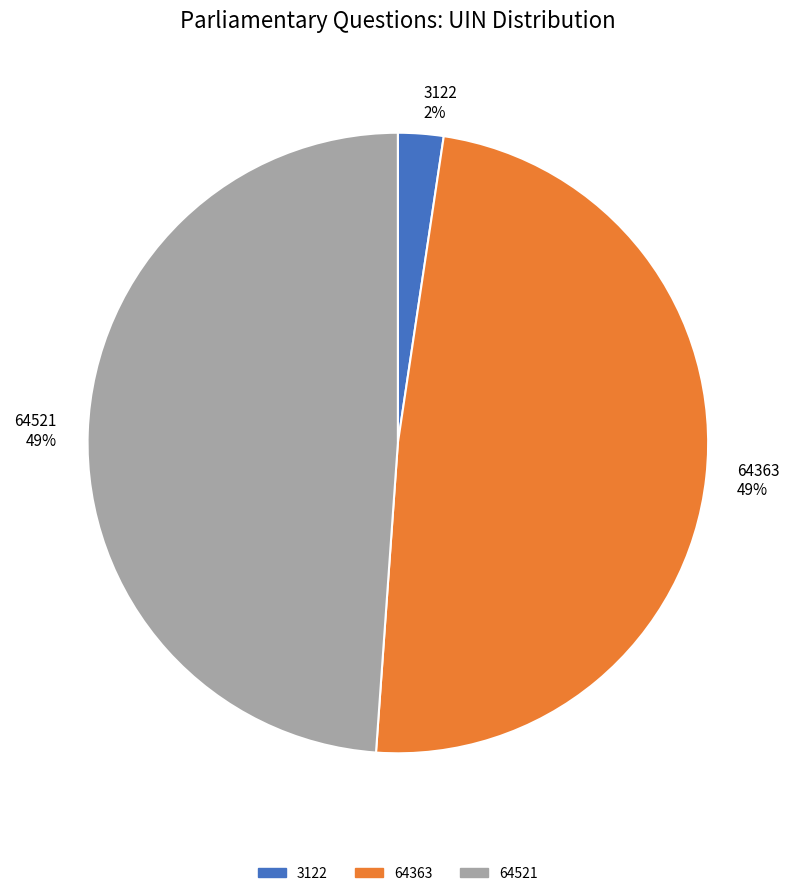

Which category has the smallest portion of the pie?

3122